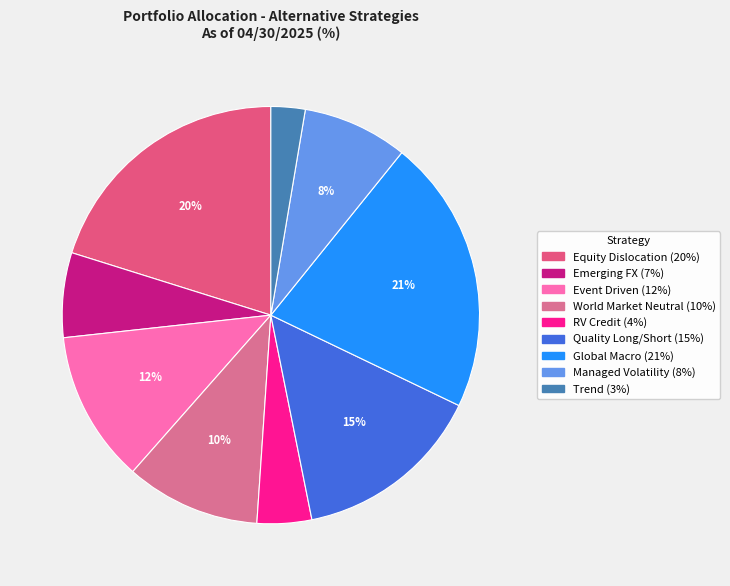

How many segments does this pie chart have?

9